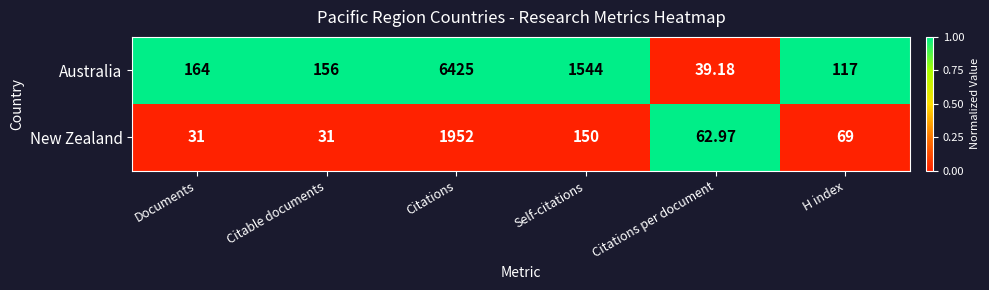

List the series in order of their overall mean, lowest first.

New Zealand, Australia